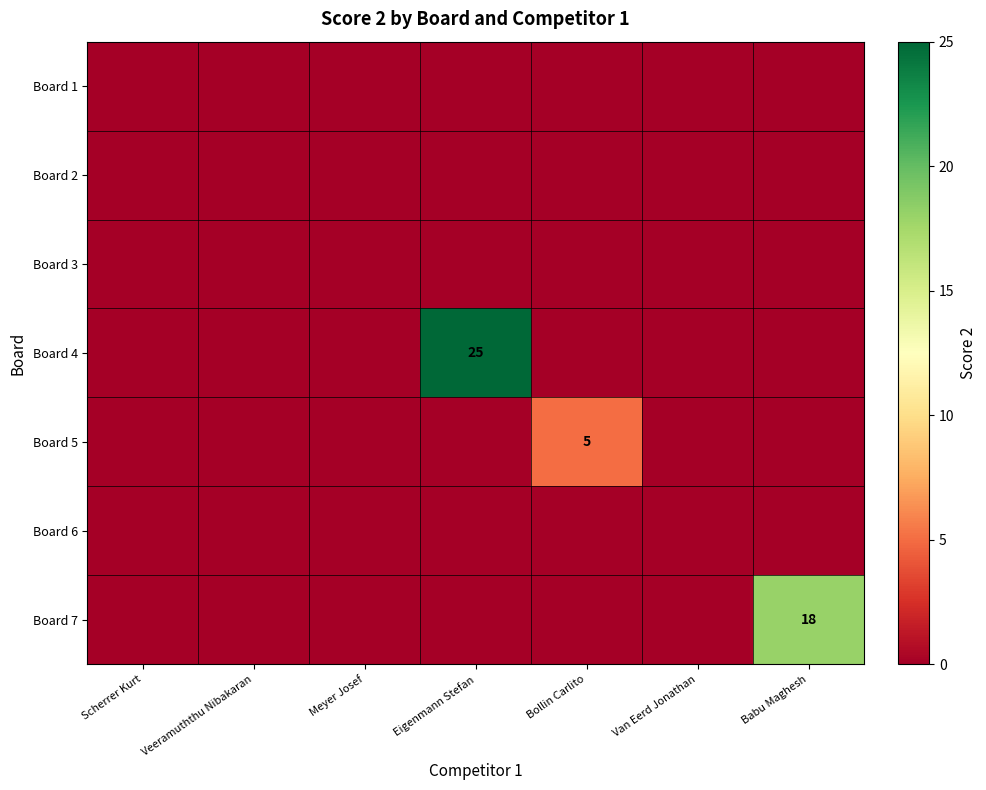

Rank the categories by Board 1 value from highest to lowest.

Scherrer Kurt, Veeramuththu Nibakaran, Meyer Josef, Eigenmann Stefan, Bollin Carlito, Van Eerd Jonathan, Babu Maghesh